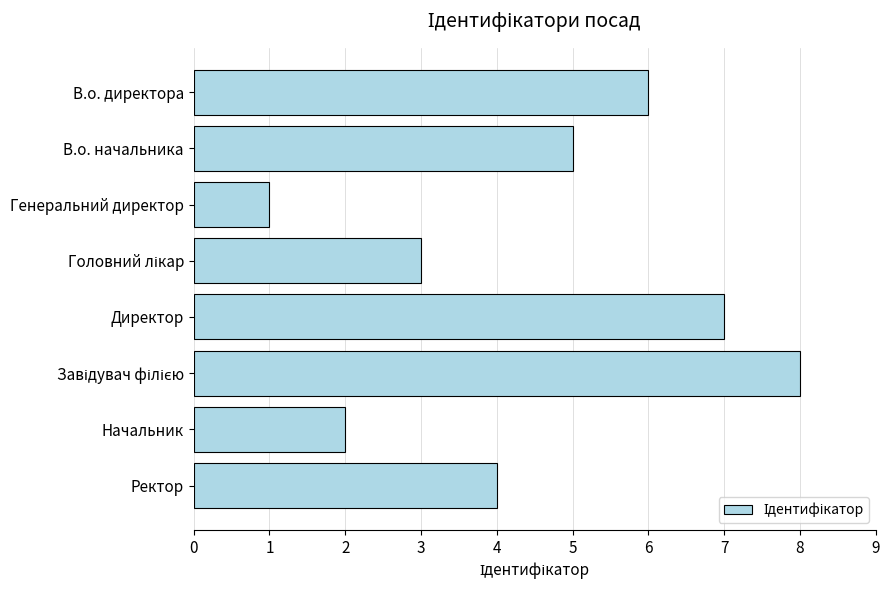

What is the sum of the values at Директор and Генеральний директор?

8